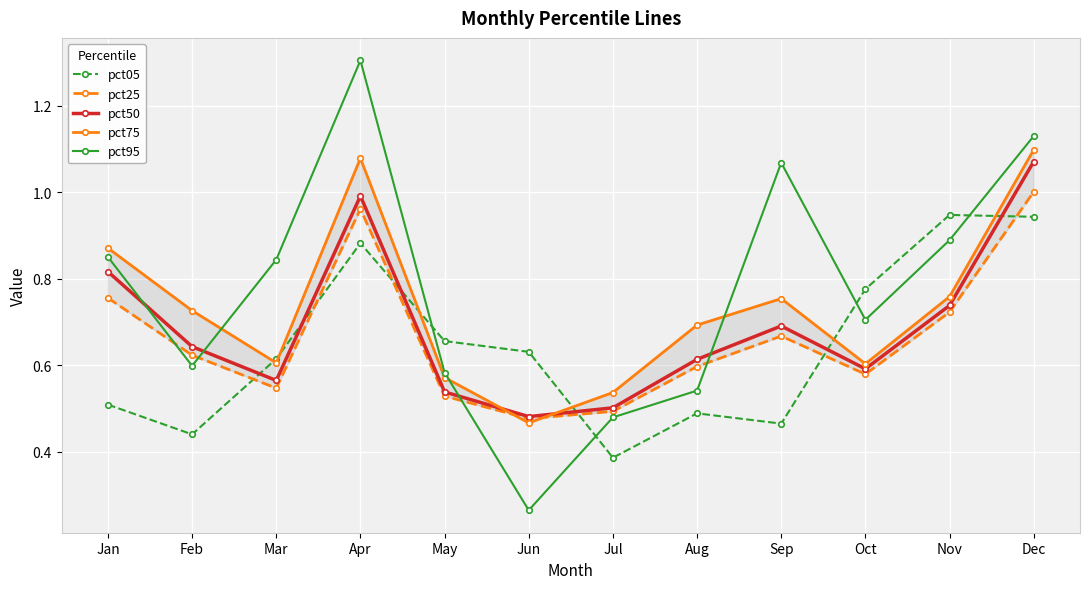

What is the value of the pct50 point at the 7th from the left?

0.5